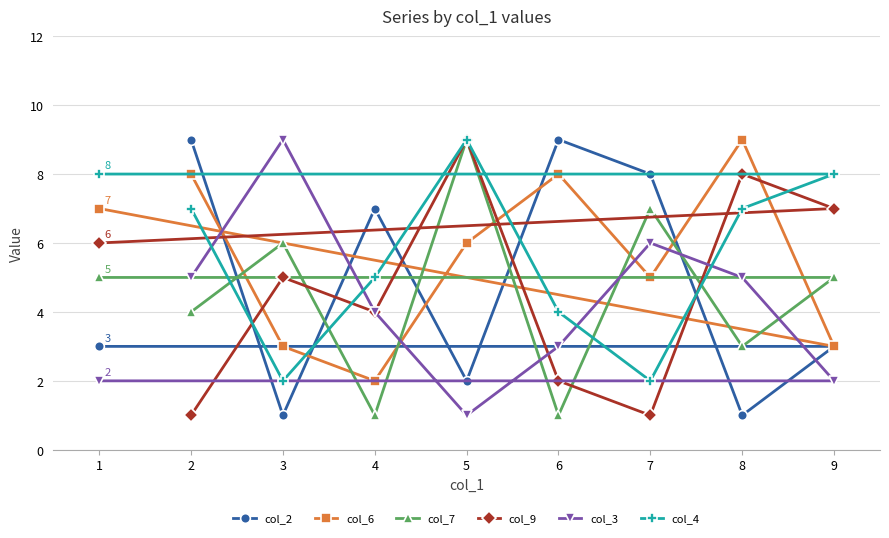

What is the difference between the maximum and second lowest values in the col_9 series?

8